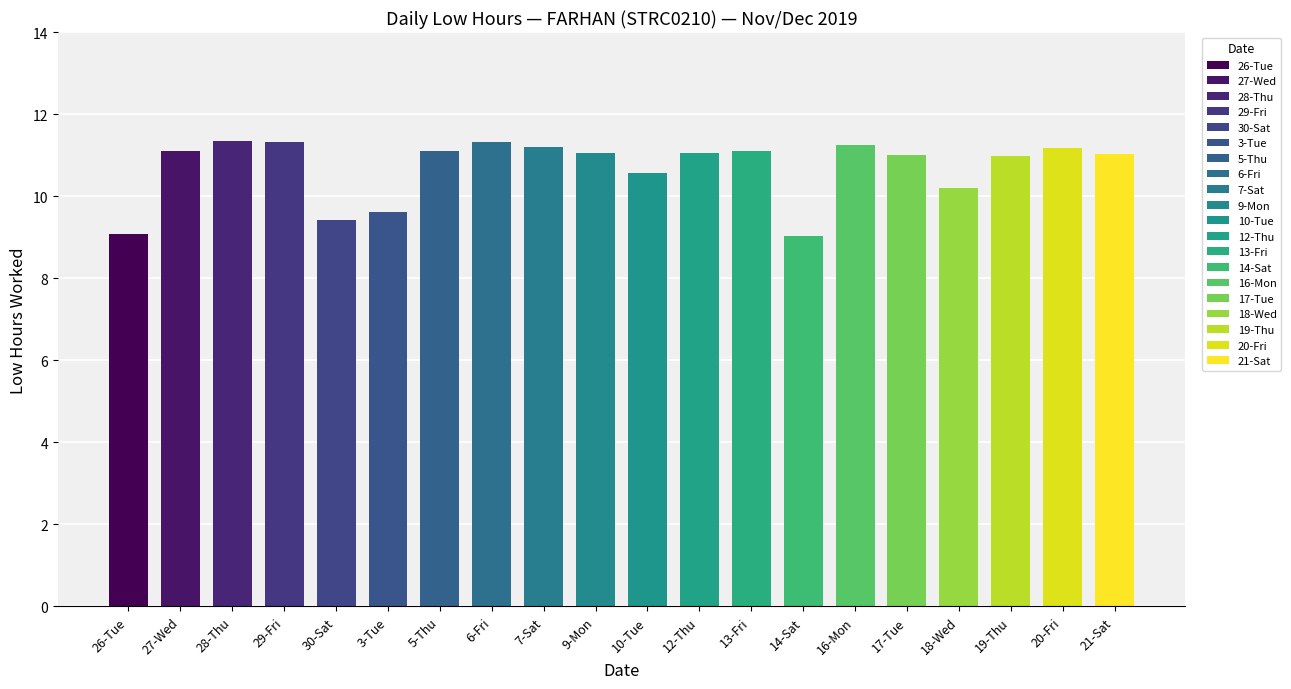

Approximately how many times larger is the value at 3-Tue compared to 16-Mon?

0.9